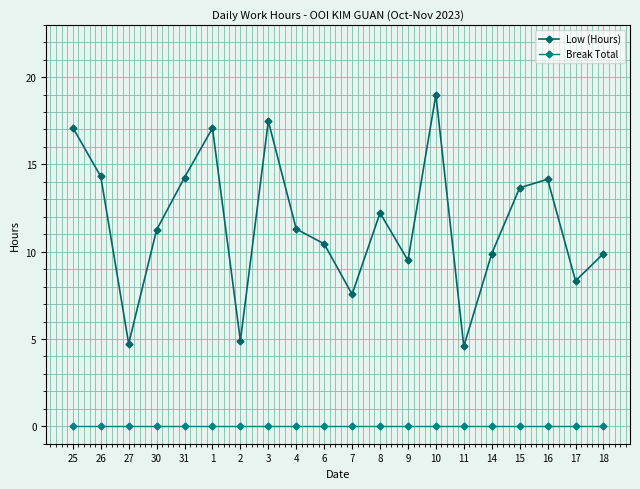

Is the value of Low (Hours) at 10 greater than the value of Break Total at 1?

Yes